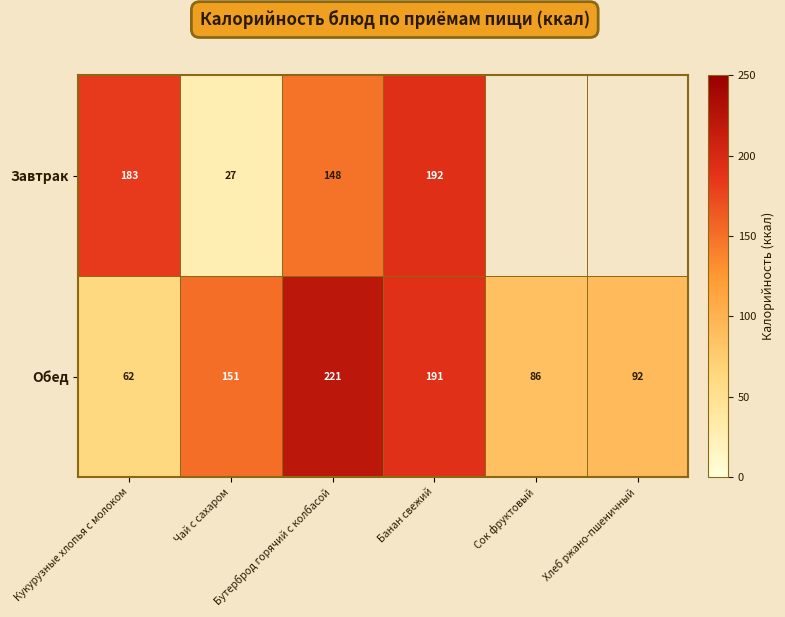

What is the difference between the second highest and second lowest values in the Обед series?

105